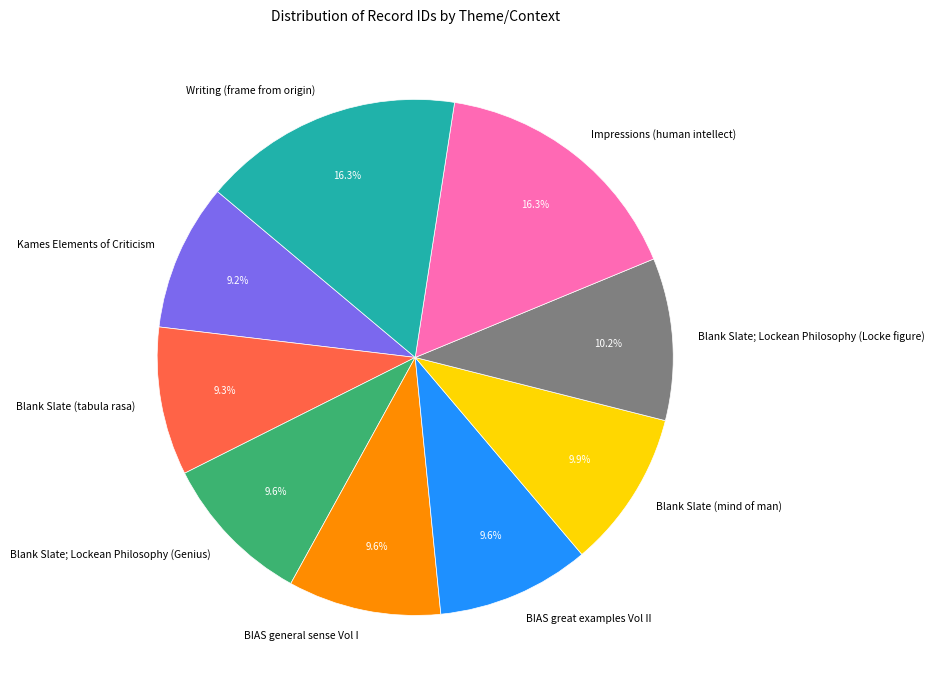

Is Blank Slate; Lockean Philosophy (Genius) the majority of the pie?

No